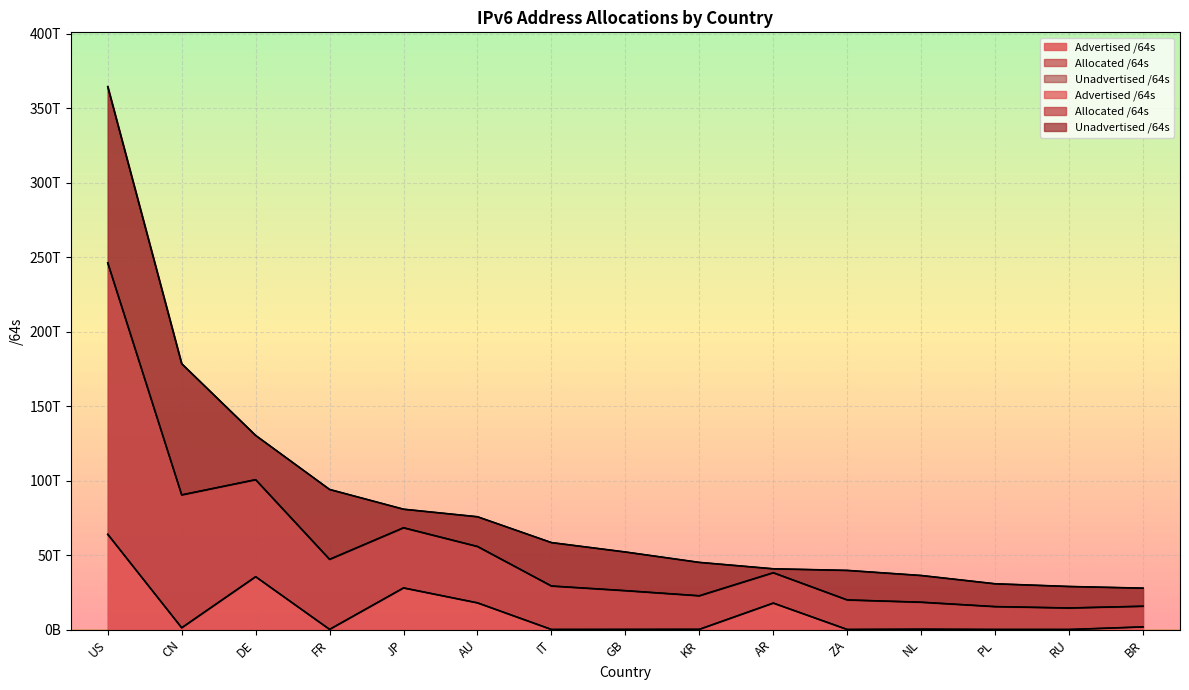

Rank the categories by Allocated /64s value from highest to lowest.

US, CN, DE, FR, JP, AU, IT, GB, KR, AR, ZA, NL, PL, RU, BR